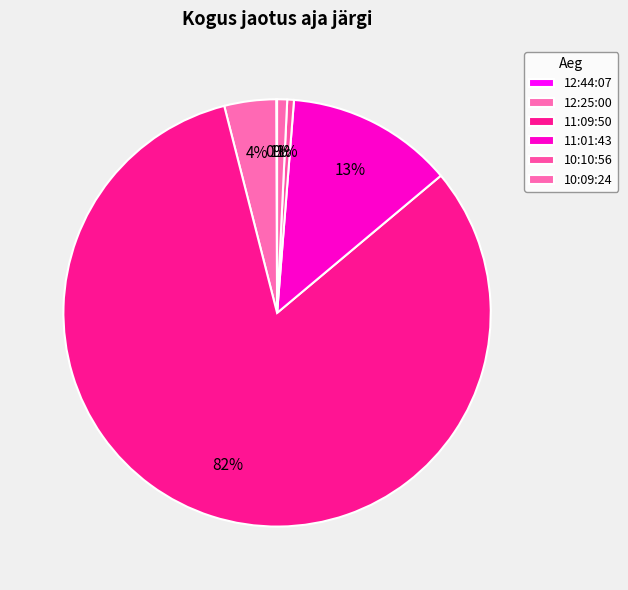

Which category has the smallest portion of the pie?

12:44:07